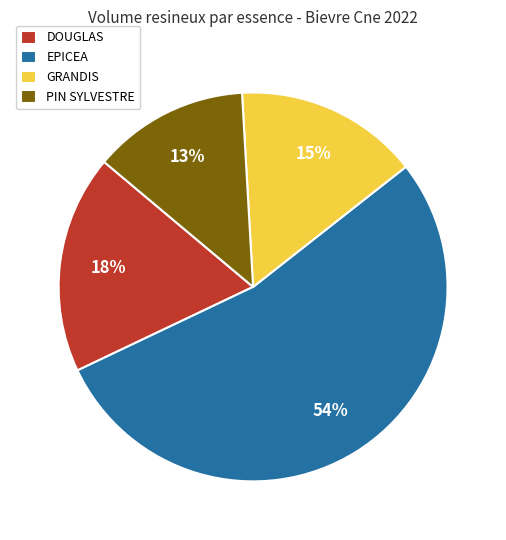

Does any single category account for the majority?

Yes